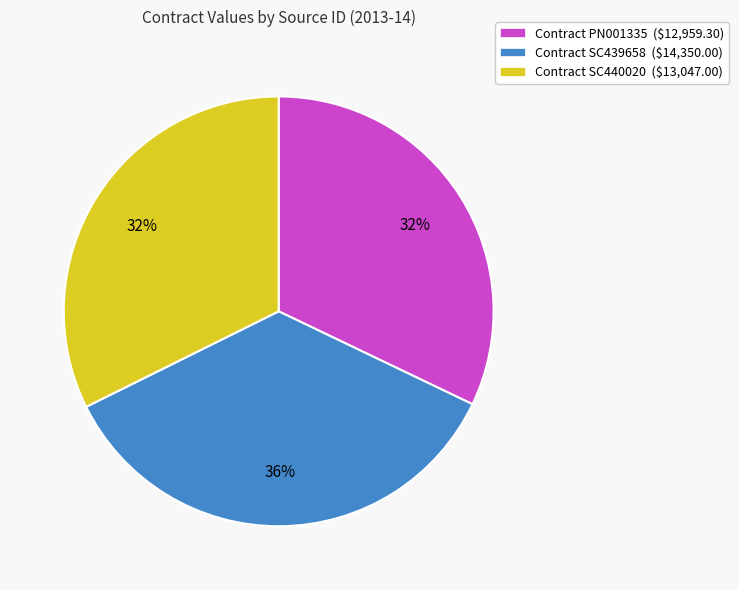

What is the largest slice in the pie chart?

Contract SC439658 ($14,350.00)